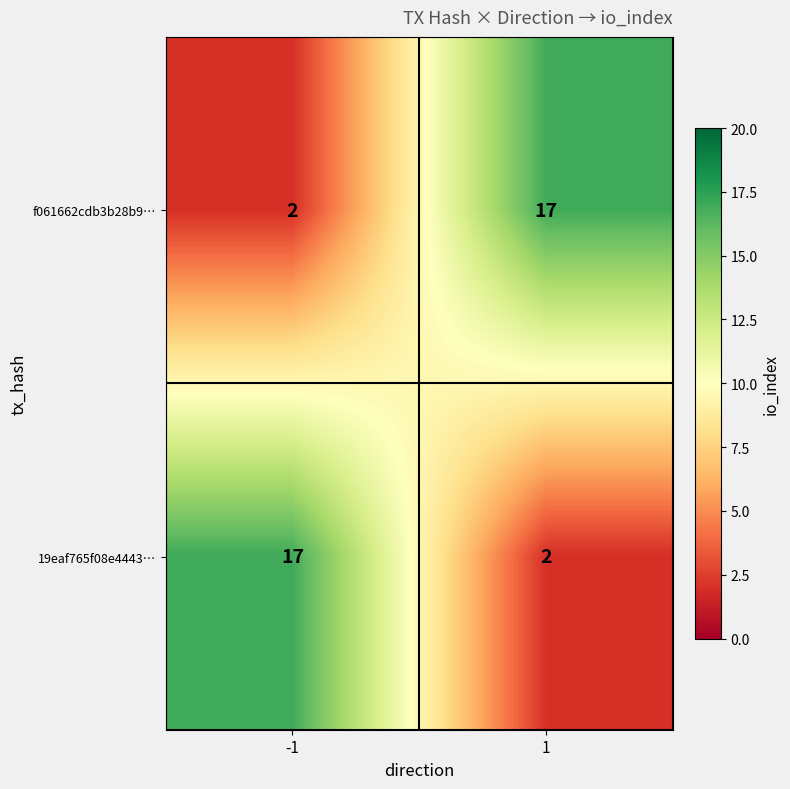

Count the number of categories in the chart.

2